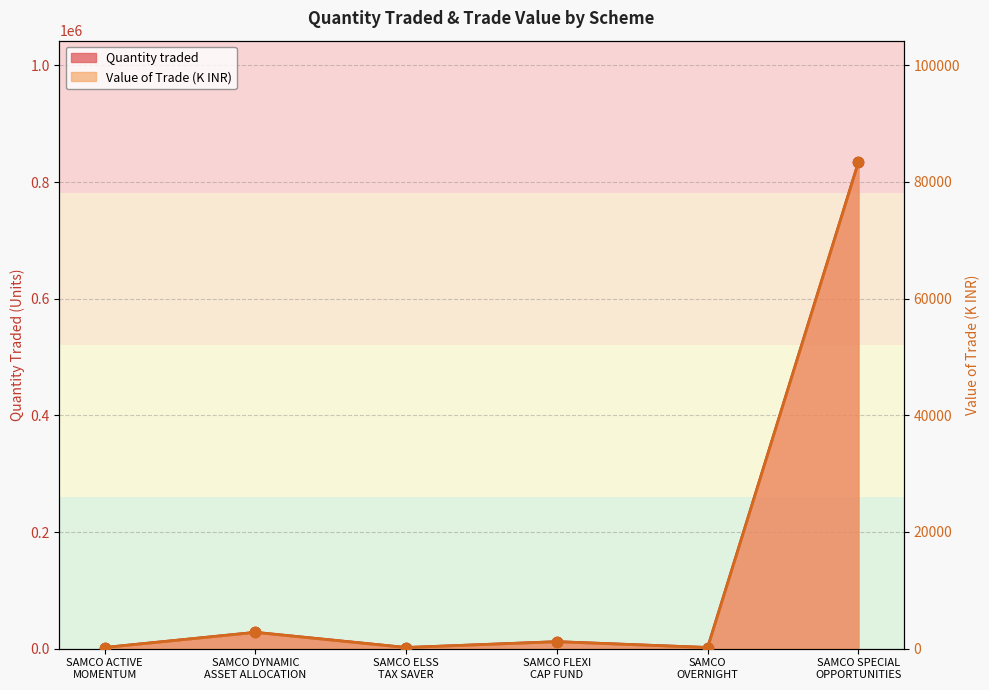

Which series contains the highest Y value?

Quantity traded